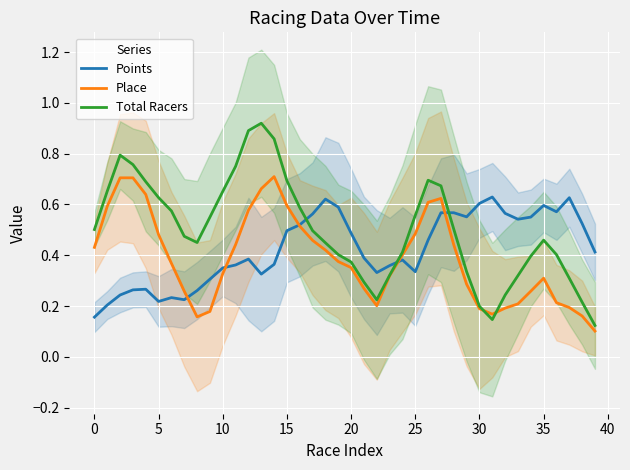

How many interior local peaks does the Place series have?

4